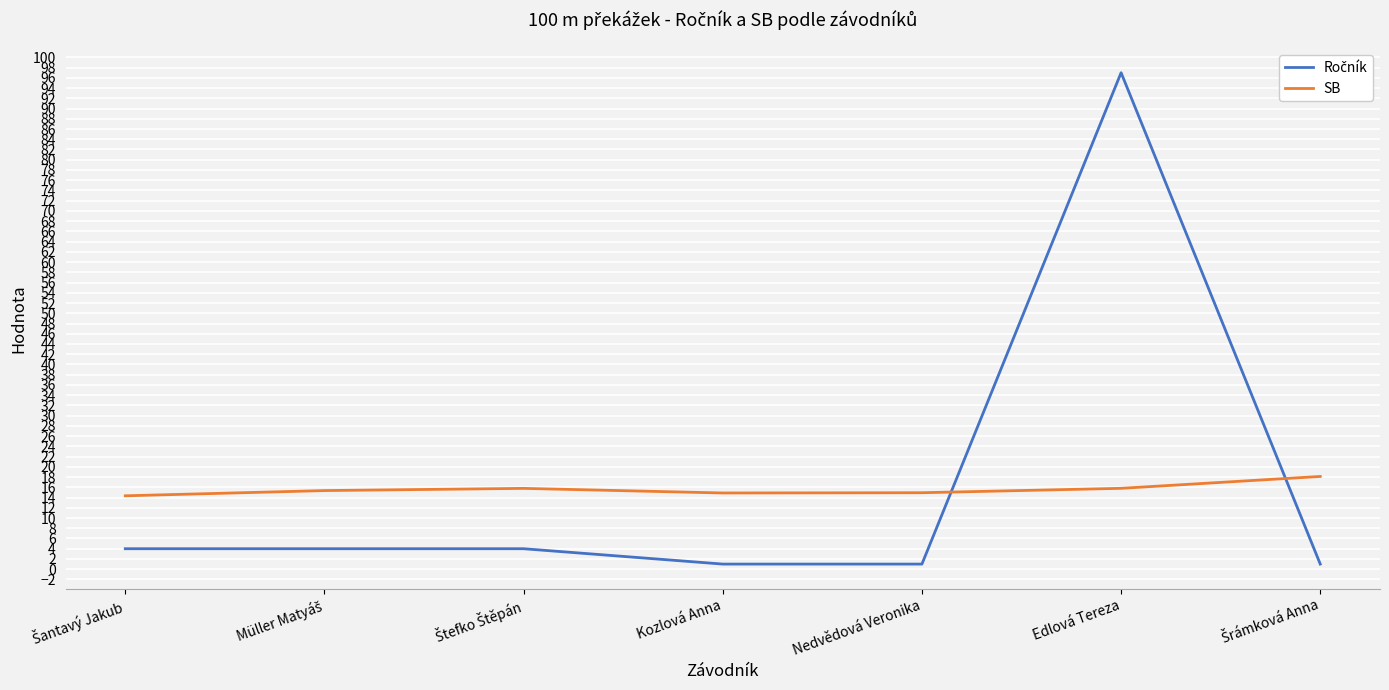

What is the spread (max minus min) of values at Edlová Tereza?

81.2